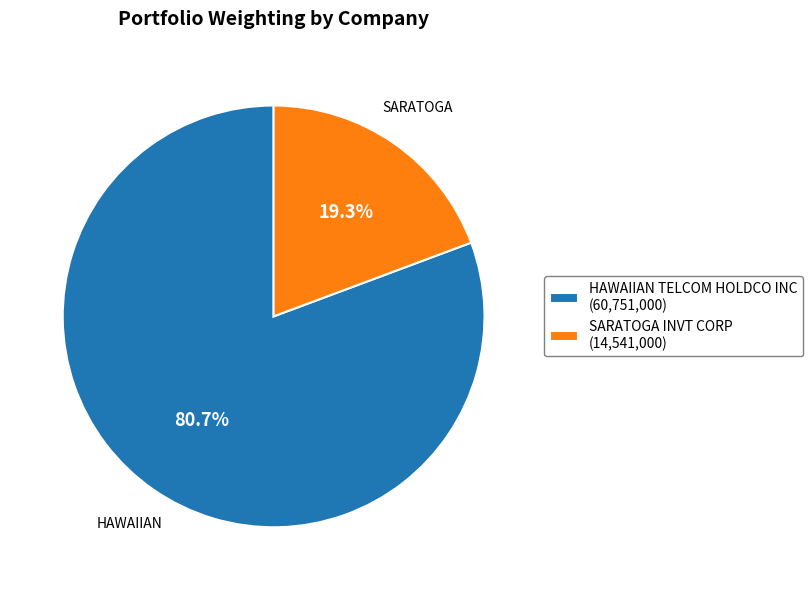

The HAWAIIAN TELCOM HOLDCO INC slice represents 89% of the pie. True or false?

False